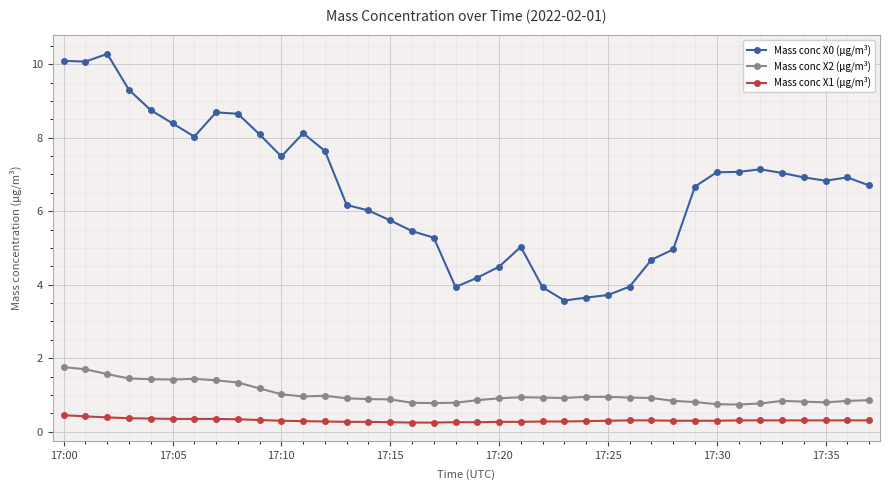

What is the lowest value of the Mass conc X0 (μg/m³) series?

3.6